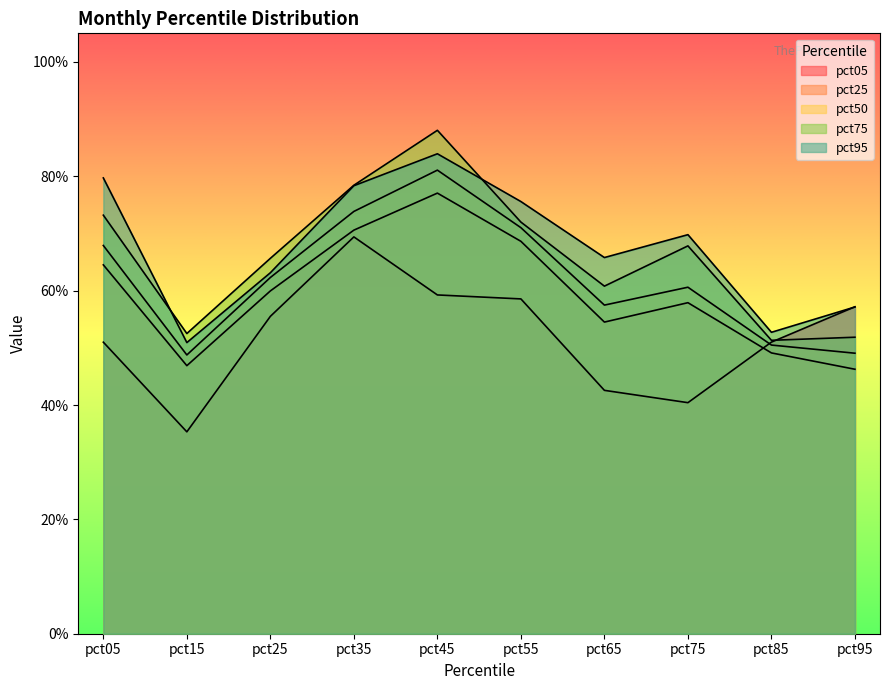

Which category has the lowest value across all series?

pct15